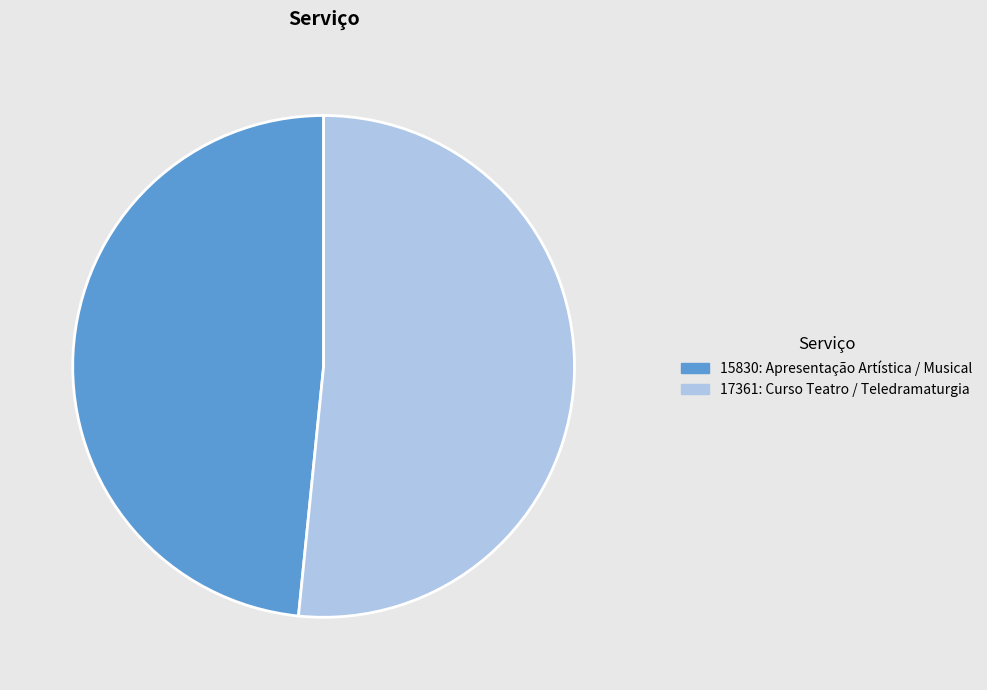

Count the number of slices in the pie.

2